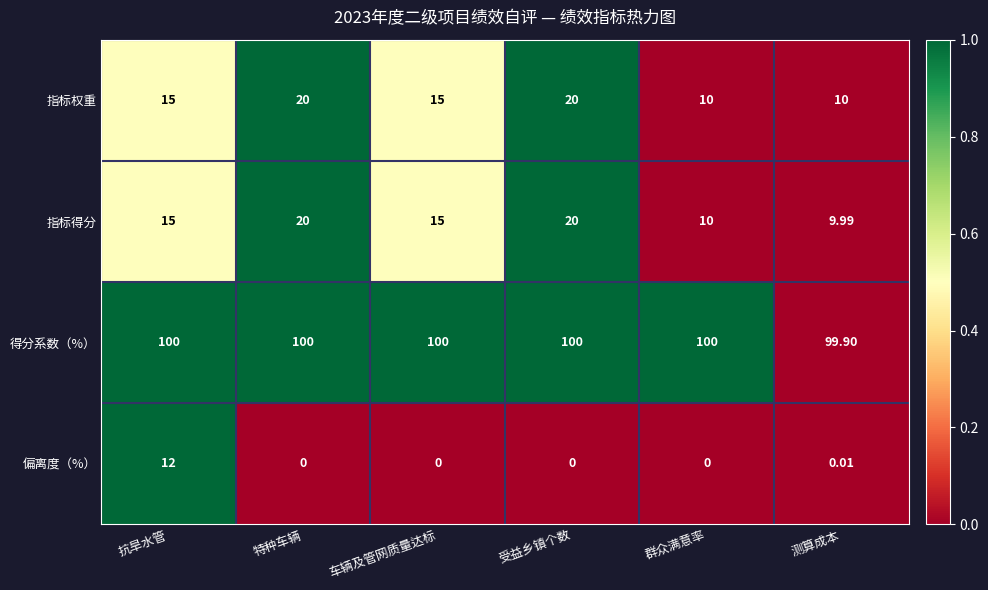

Is the value of 得分系数（%） at 特种车辆 greater than the value of 偏离度（%） at 测算成本?

Yes